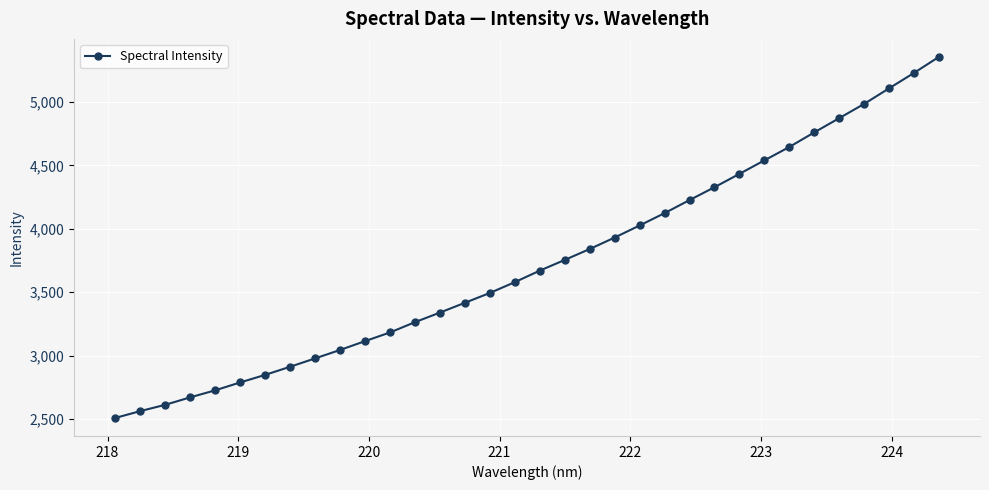

What is the maximum value shown in the chart?

5354.0